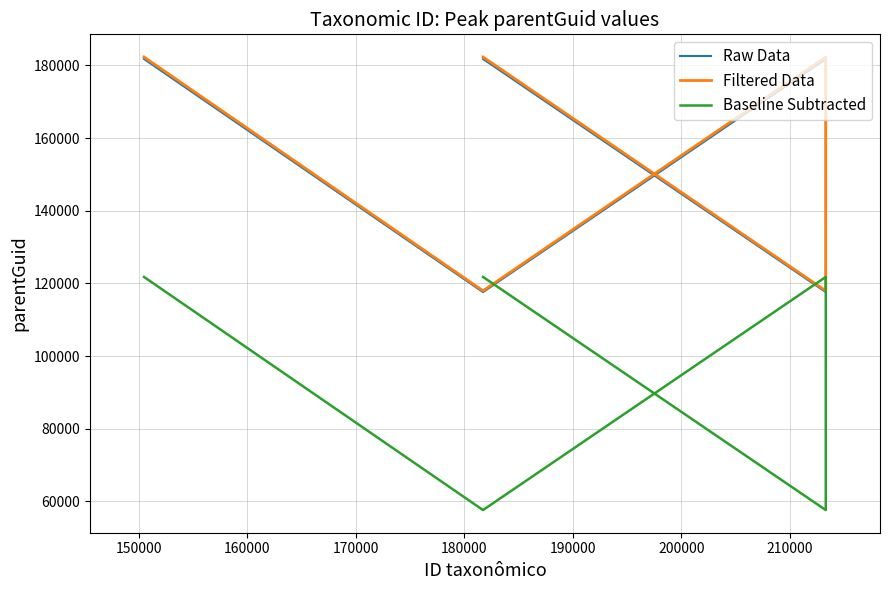

At how many categories does at least one series exceed 64536?

5